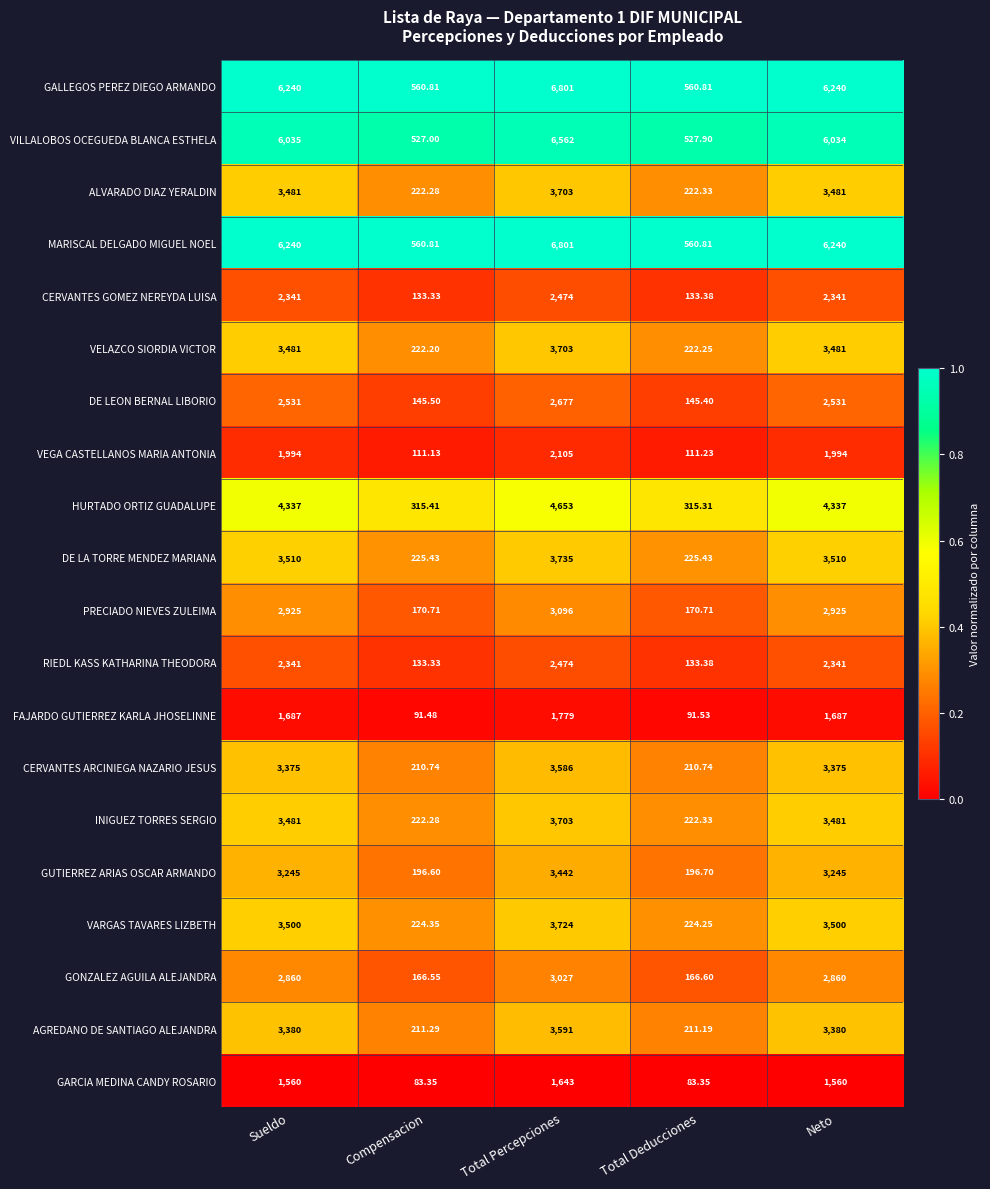

At which category is the sum across all series the highest?

Total Percepciones